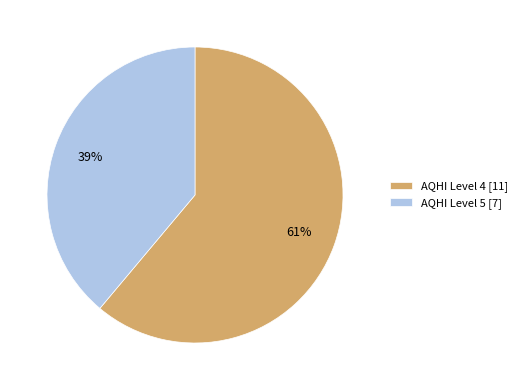

Combined, do AQHI Level 4 [11] and AQHI Level 5 [7] account for over 50%?

Yes